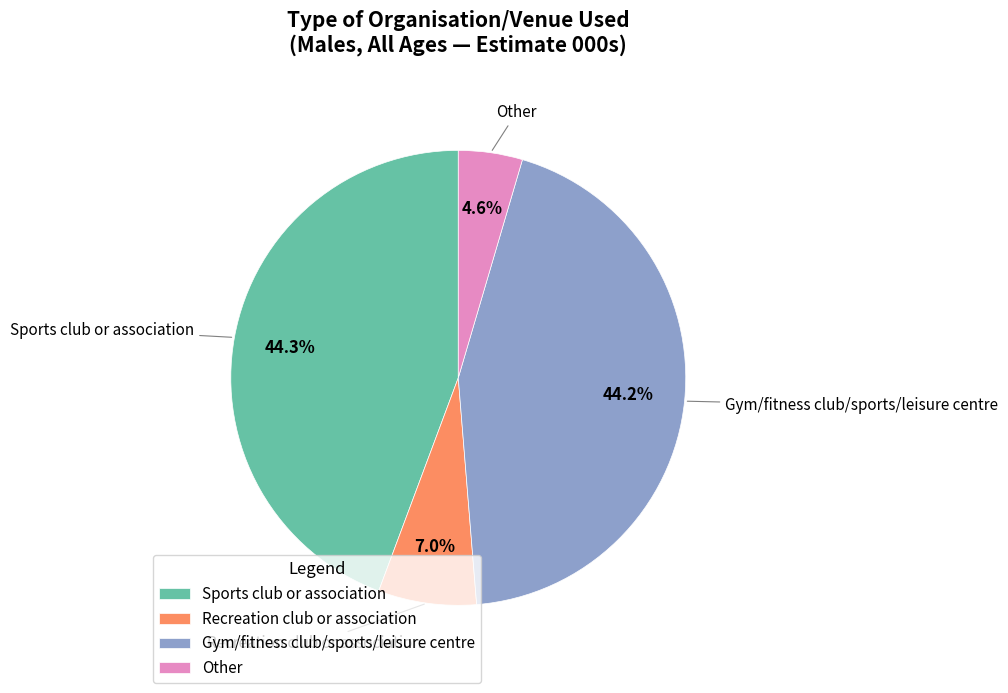

Does Other represent more than half of the total?

No